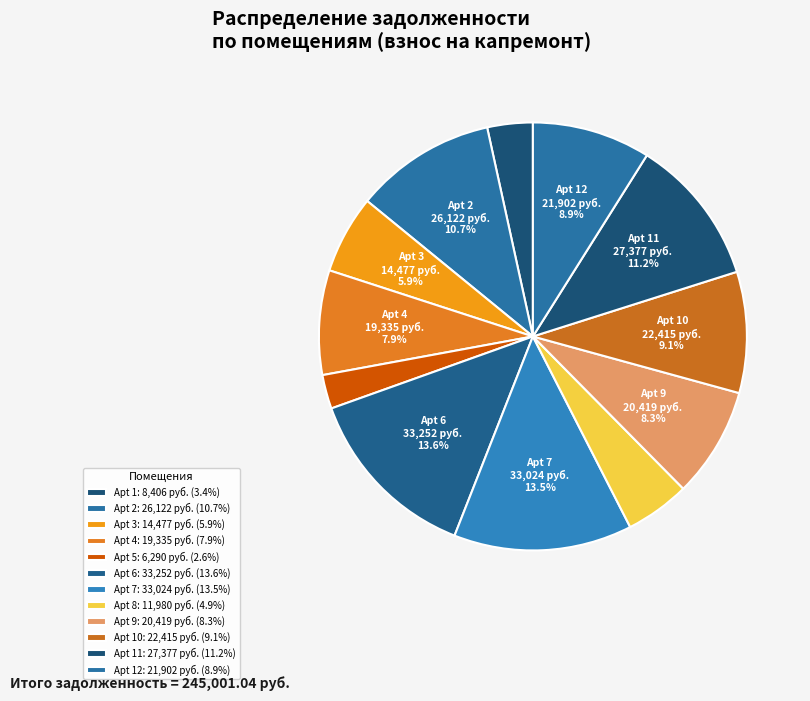

How many slices are in this pie chart?

12